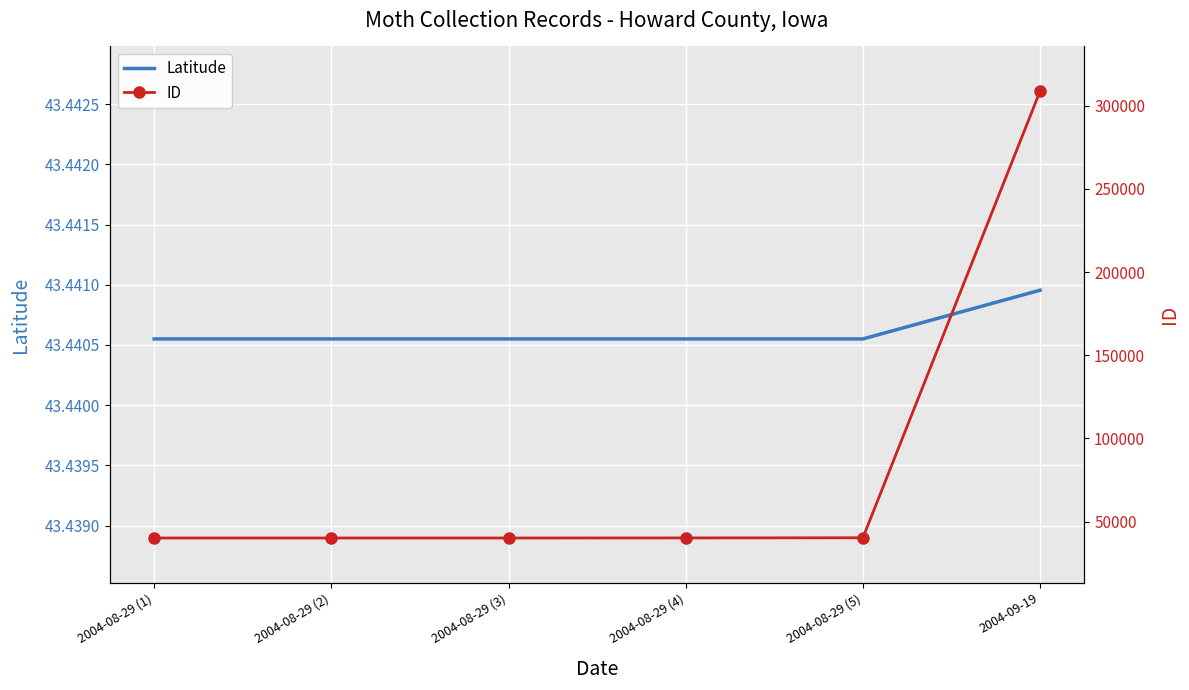

The ID series shows 40143.0 at 2004-08-29 (1). True or false?

True